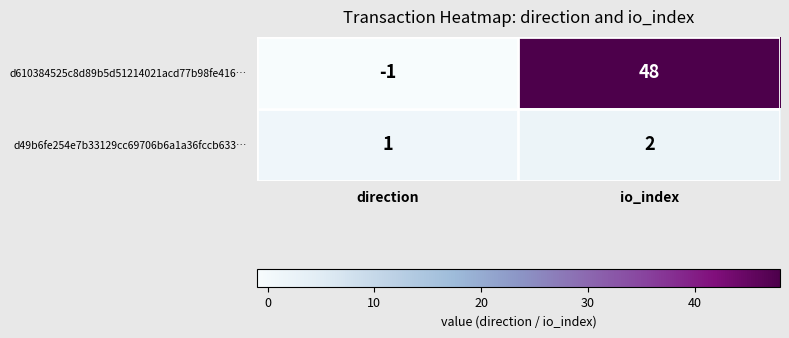

At which label does d610384525c8d89b5d51214021acd77b98fe416… reach its peak?

io_index